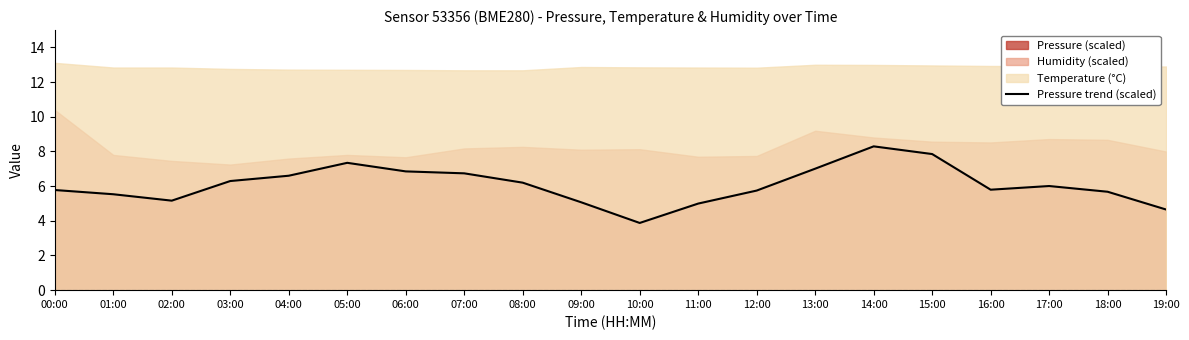

What is the smallest value displayed?

3.9